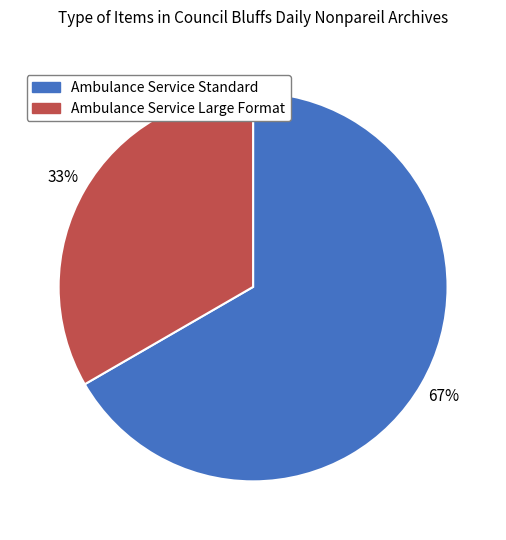

How many segments does this pie chart have?

2